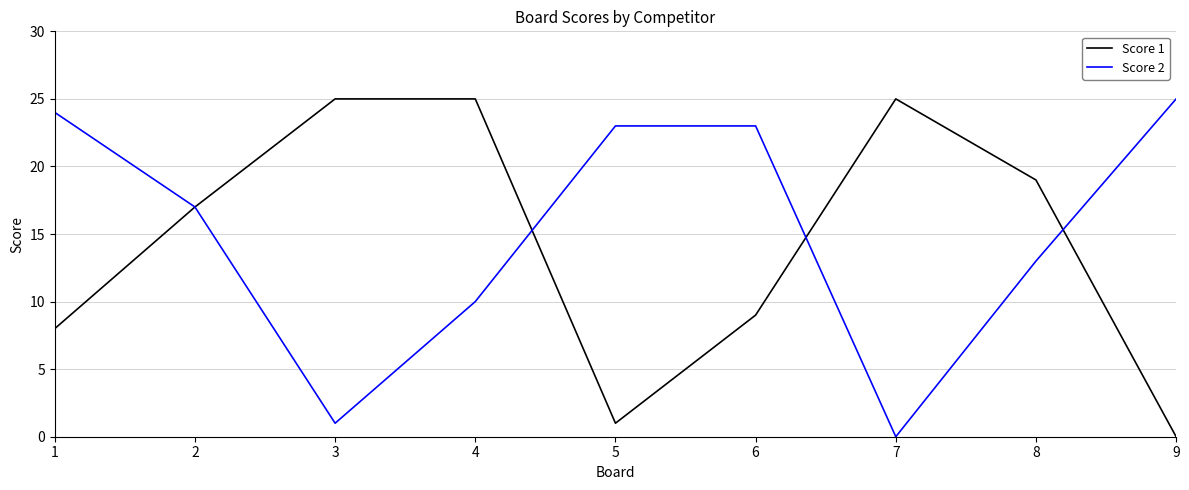

Which series changed the most between 4 and 8?

Score 1